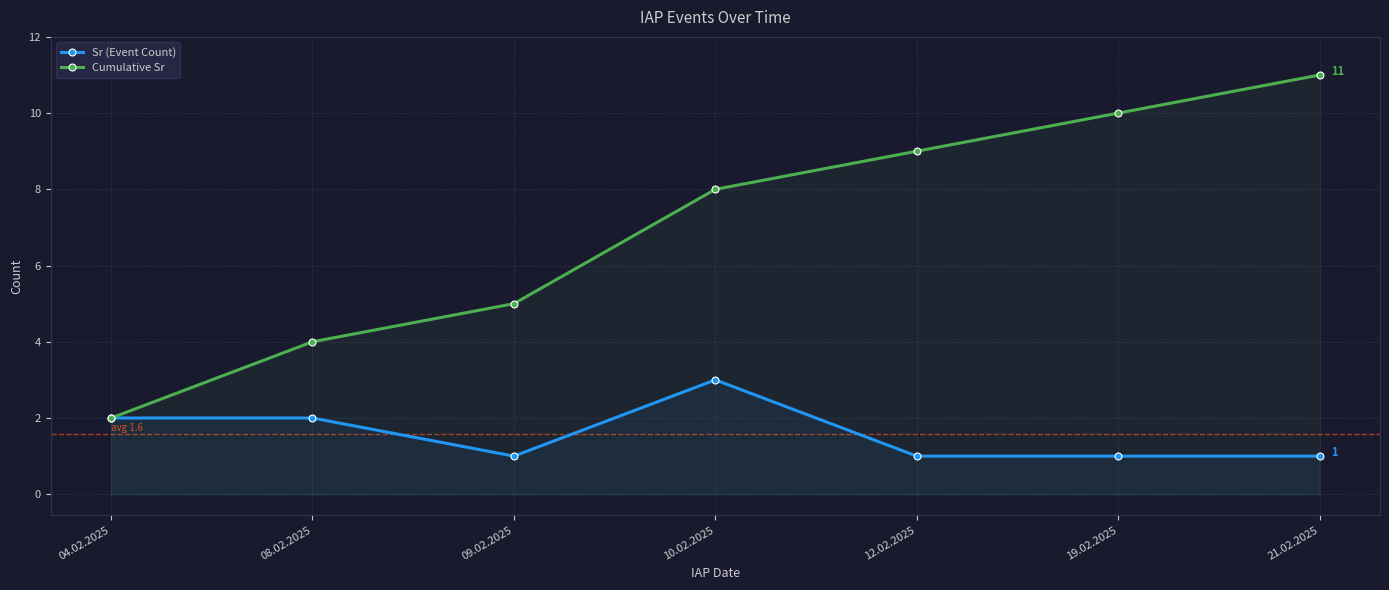

Reading left to right, transcribe all the data shown in this chart.

Sr (Event Count): 2	2	1	3	1	1	1
Cumulative Sr: 2	4	5	8	9	10	11